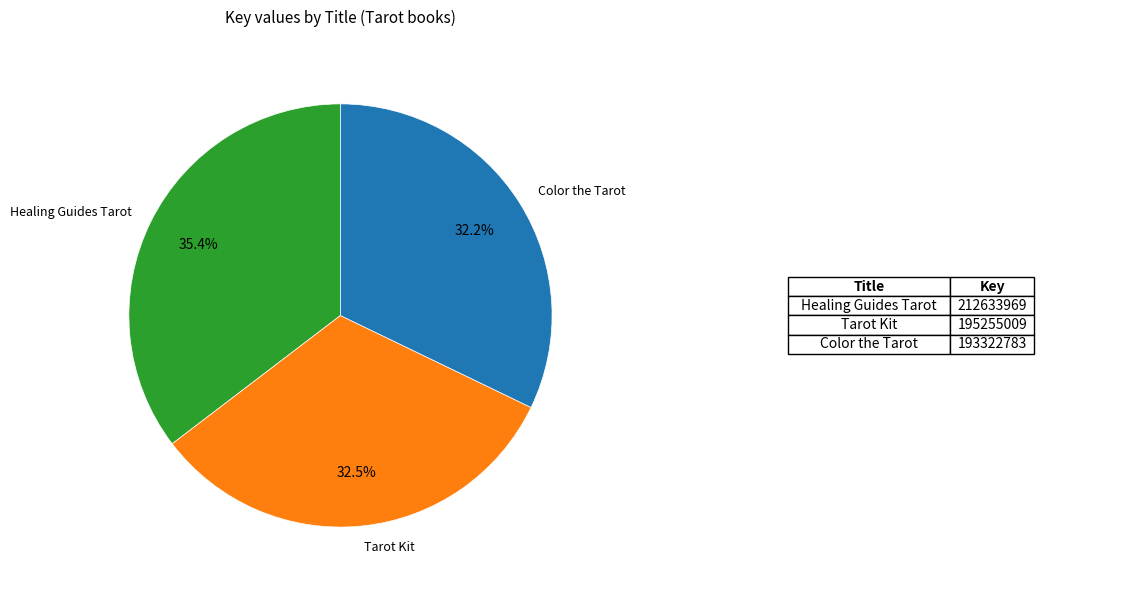

Is there a majority slice in this chart?

No